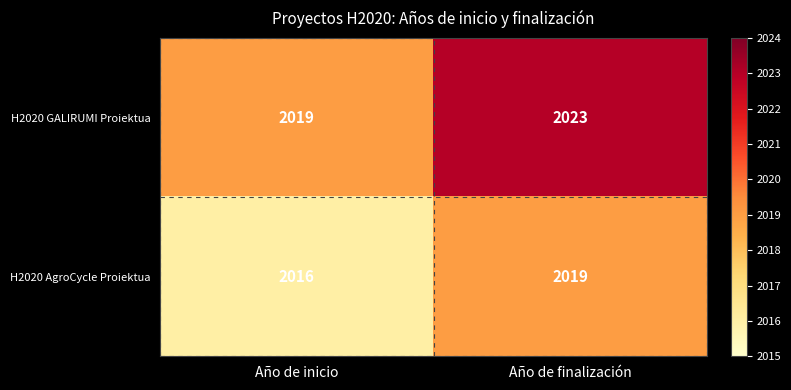

At how many categories does at least one series exceed 2022?

1